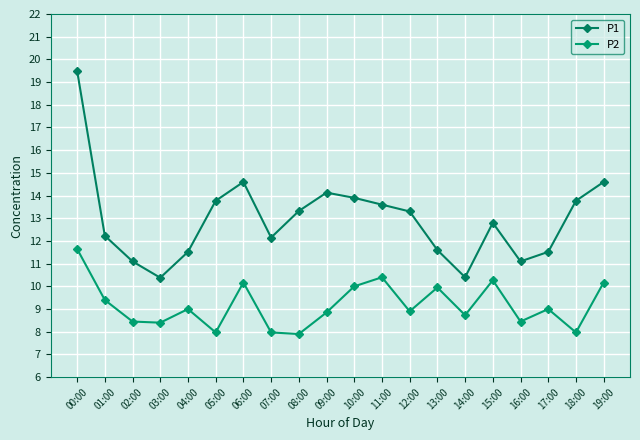

Rank the series by their maximum value, from highest to lowest.

P1, P2